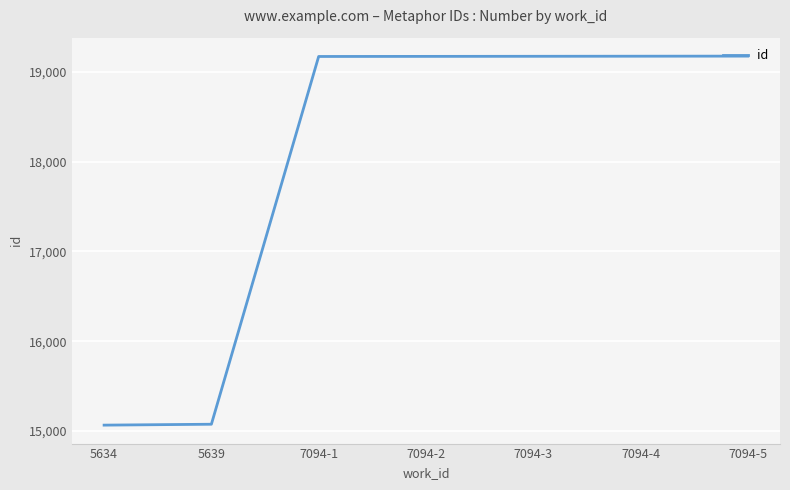

What is the maximum value shown in the chart?

19178